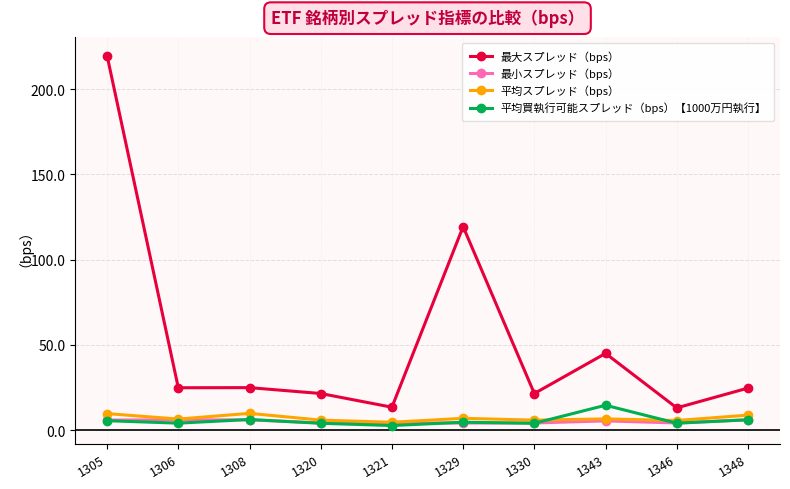

How many lines are shown in the chart?

4